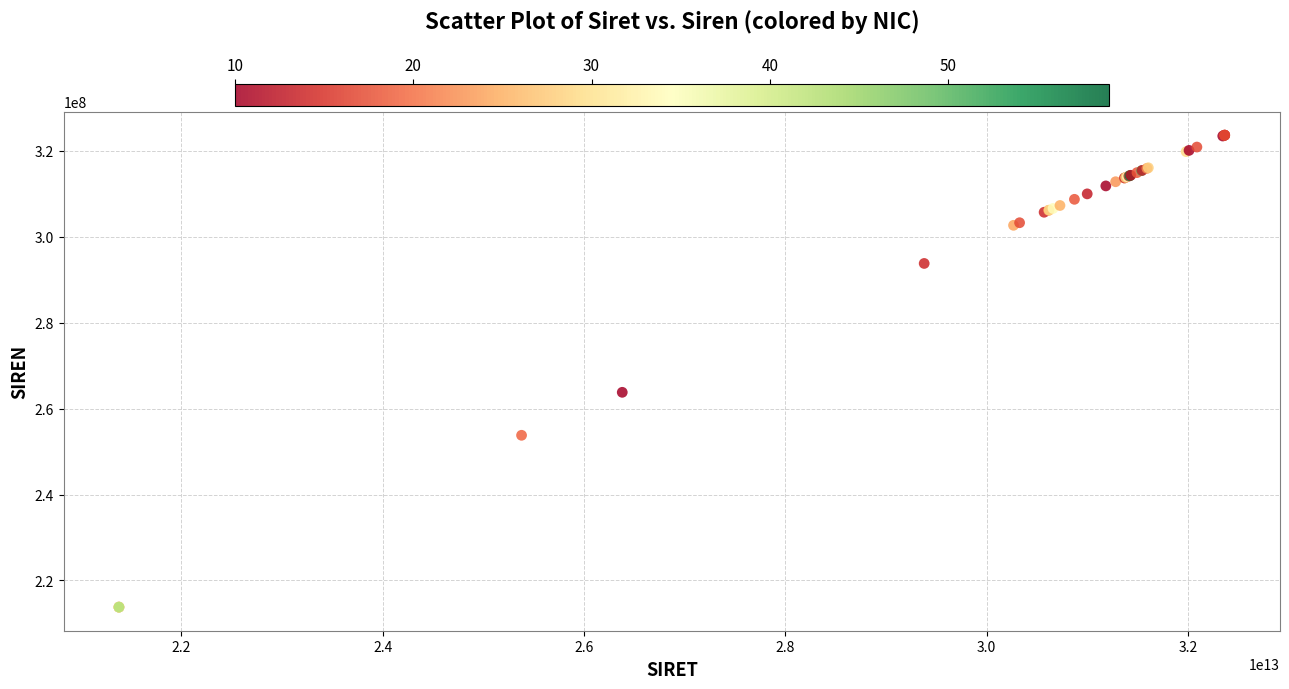

What Y value in the scatter plot is closest to 268729921?

263804825